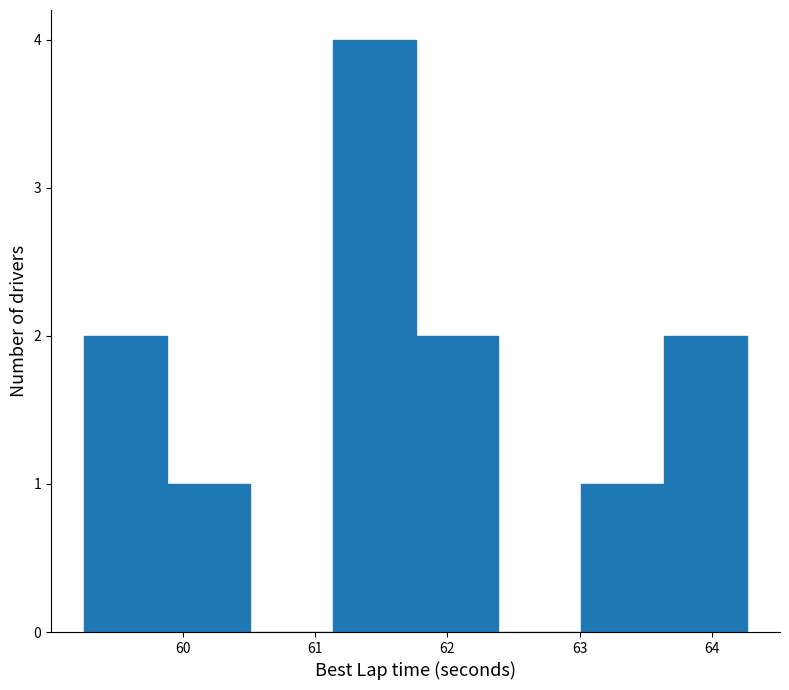

How tall is the bar that spans 61.8 to 62.4 on the x-axis? Neither the bar edges nor the heights are printed on the chart, so give them approximately, as read against the axes.

2